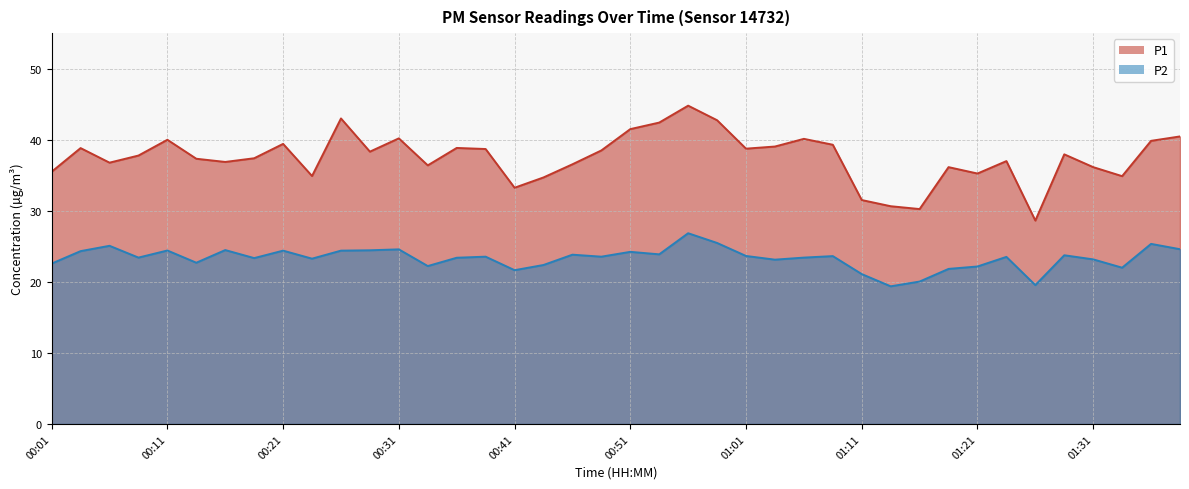

At how many categories does at least one series exceed 19?

40